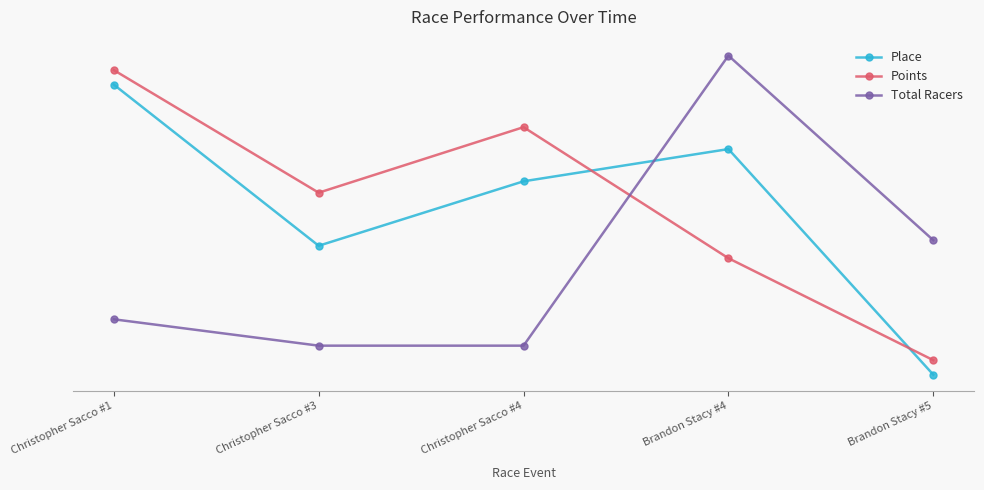

Rank the series by their maximum value, from lowest to highest.

Place, Points, Total Racers